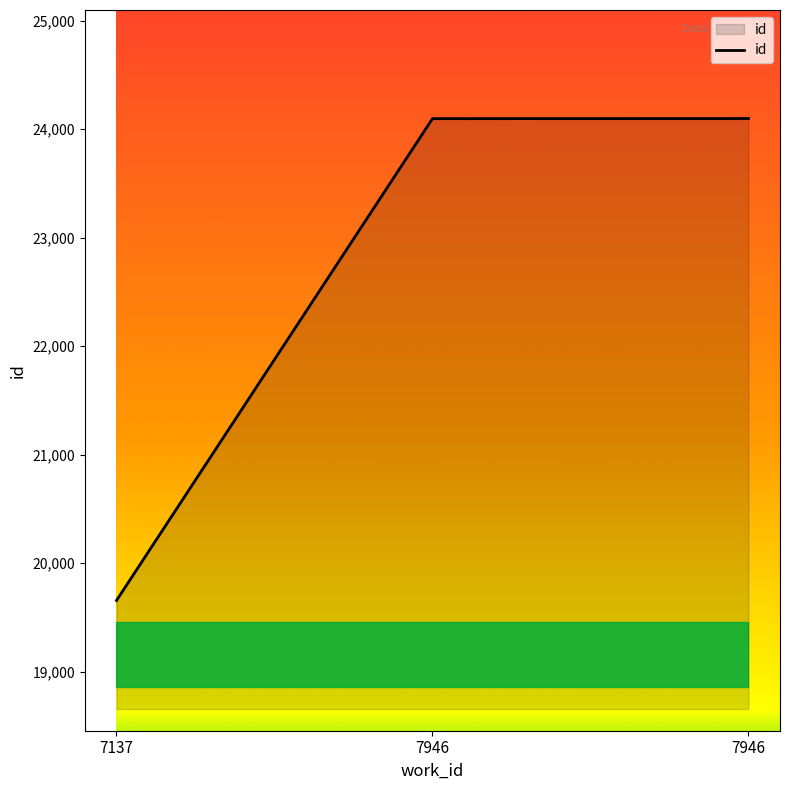

Rank the categories by value from highest to lowest.

7946, 7946, 7137